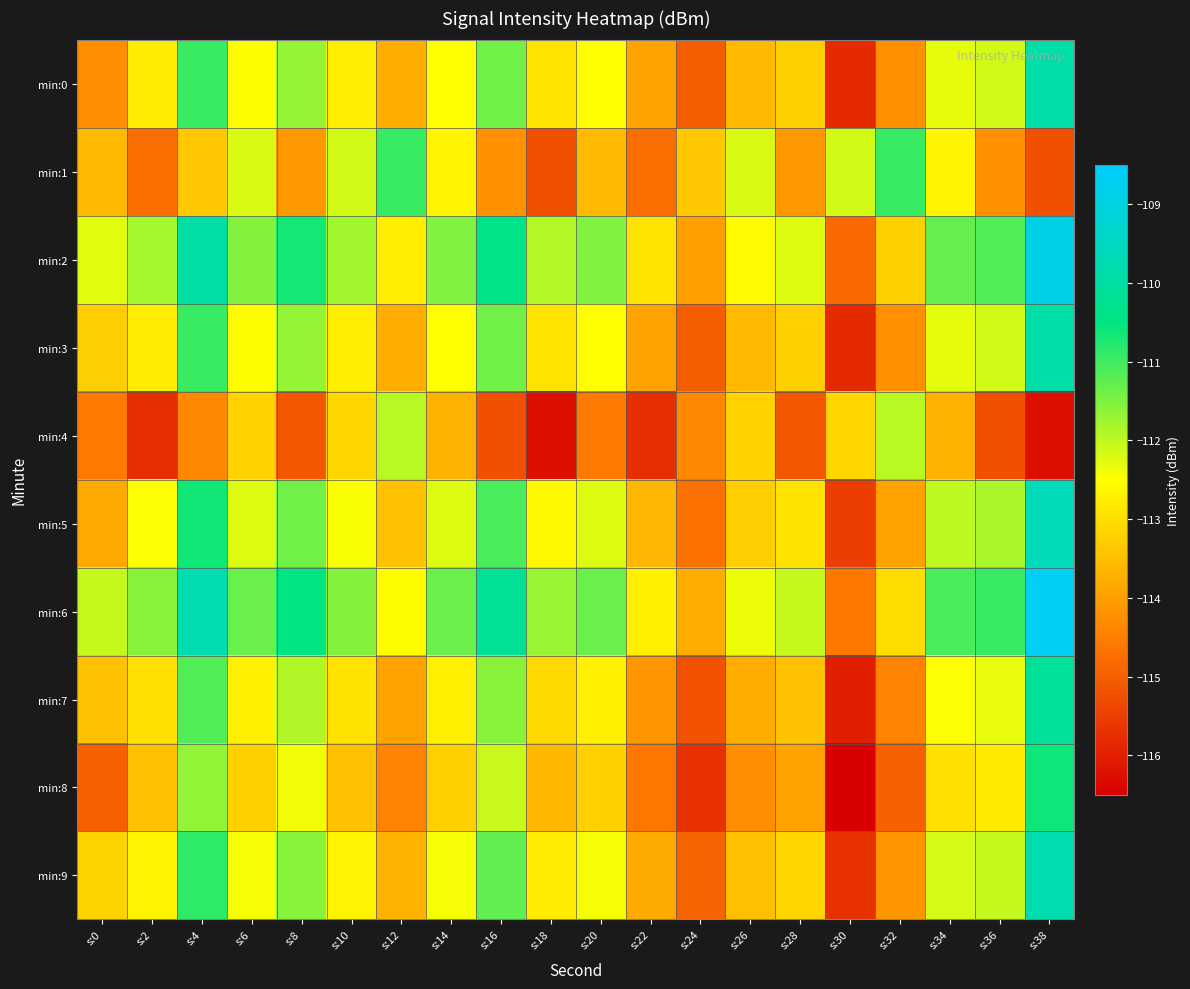

Count the number of data series in this chart.

10